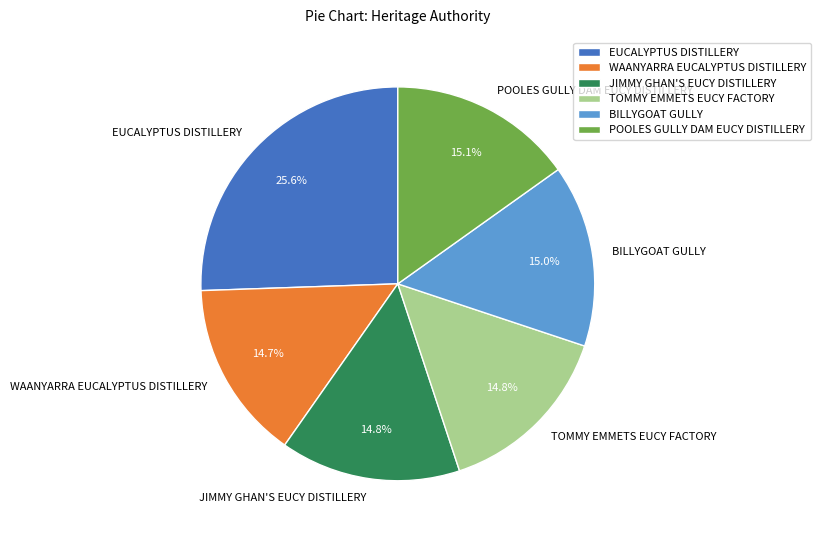

How many slices are in this pie chart?

6